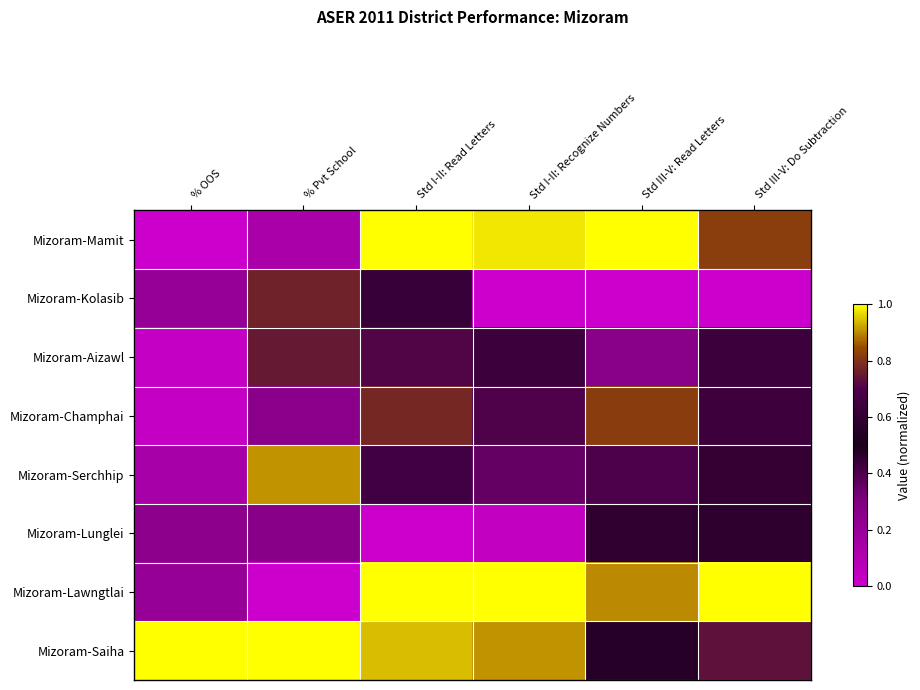

At which category is the sum across all series the highest?

Std I-II: Read Letters